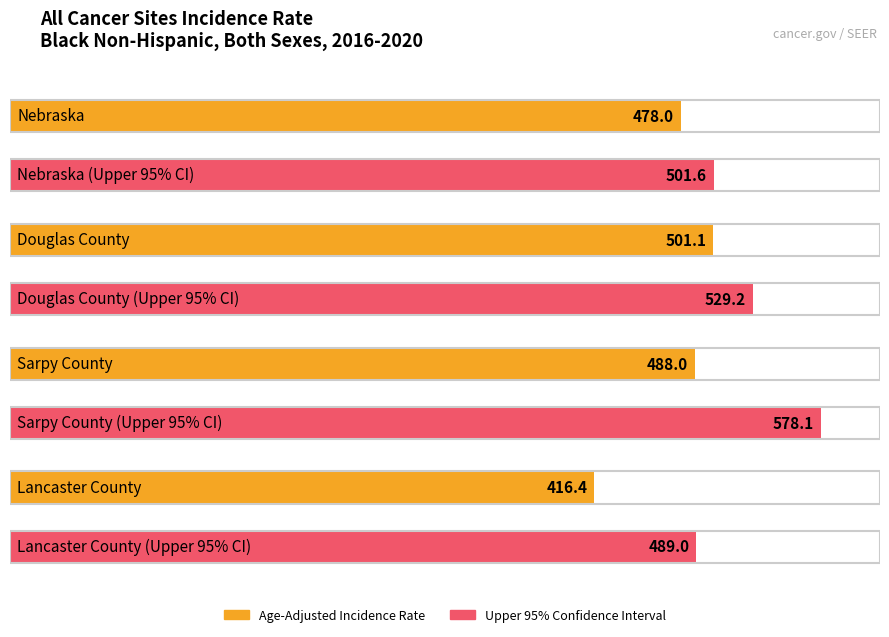

Where is Upper 95% CI nearest to the value 533?

Douglas County